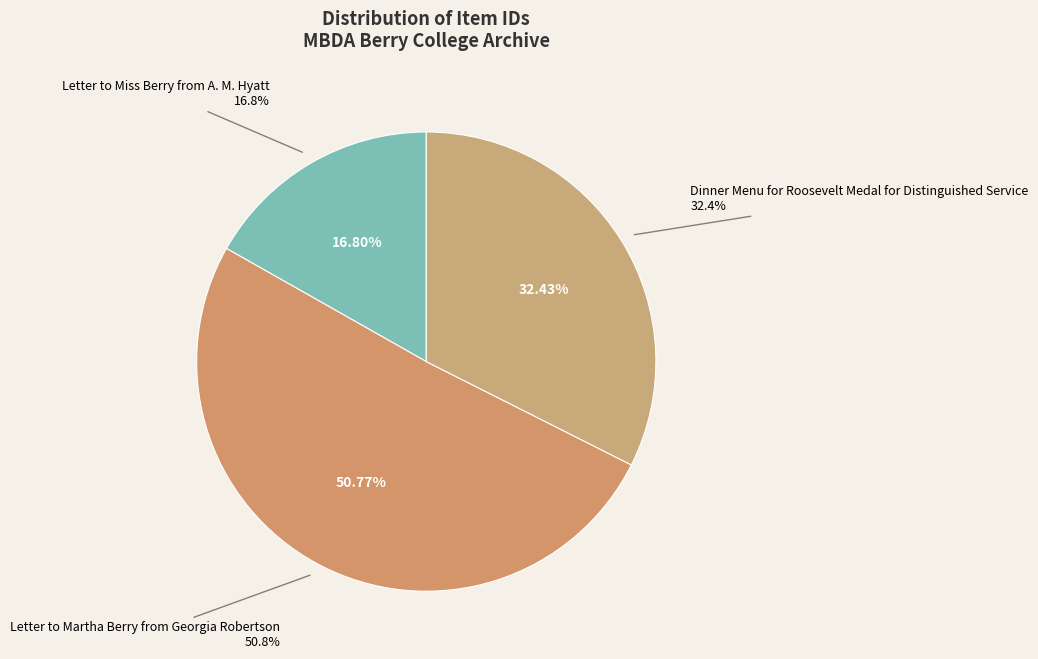

Rank the categories by value from highest to lowest.

Letter to Martha Berry from Georgia Robertson, Dinner Menu for Roosevelt Medal for Distinguished Service, Letter to Miss Berry from A. M. Hyatt